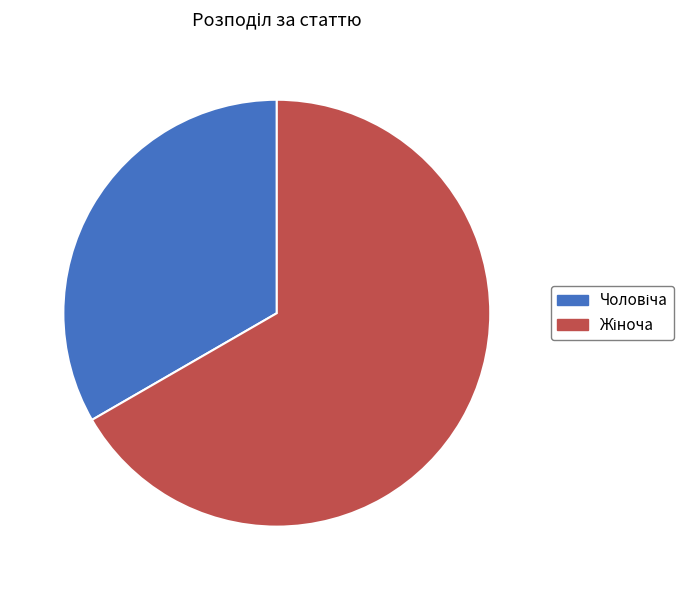

Which slice represents more than half of the pie?

Жіноча